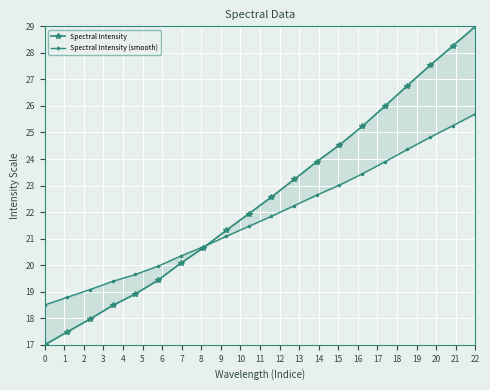

List the series in order of their overall mean, lowest first.

Spectral Intensity (smooth), Spectral Intensity